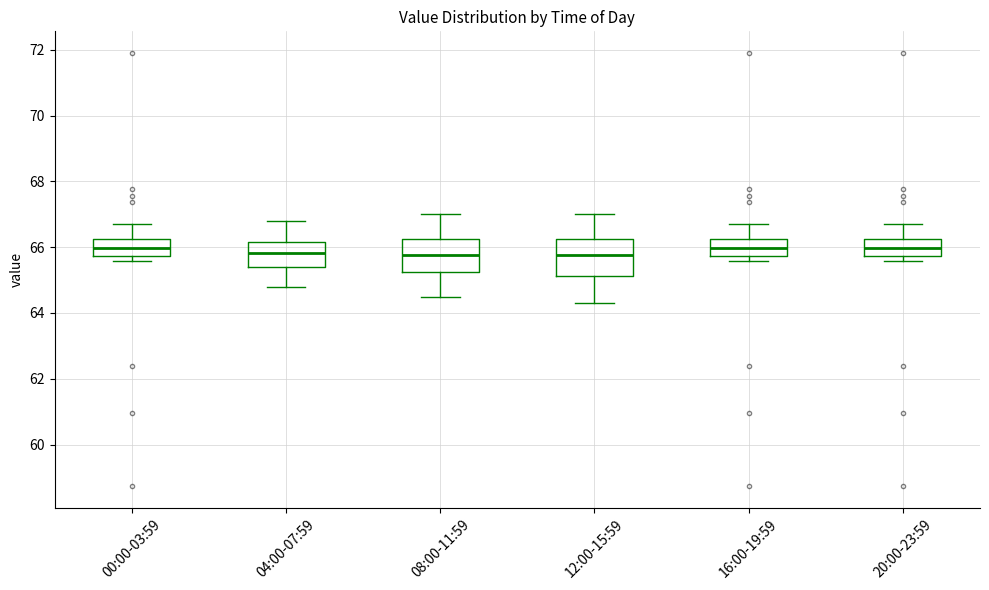

Where does the upper whisker of the box for 20:00-23:59 end on the y-axis? The values are not printed on the chart, so give them approximately, as read against the axis.

66.8